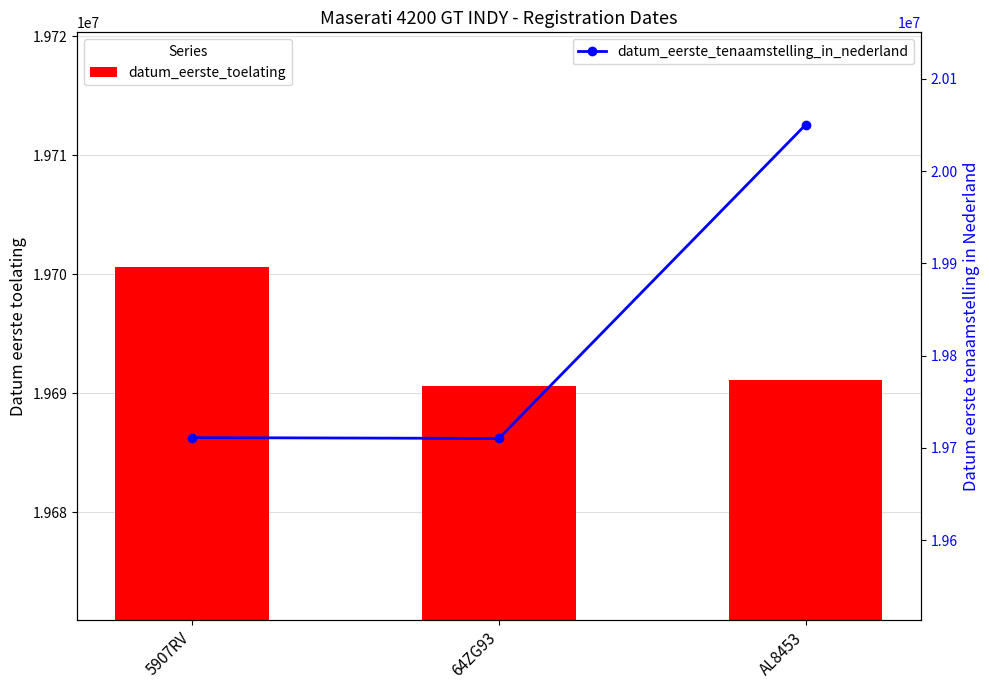

What position from the left is AL8453?

3